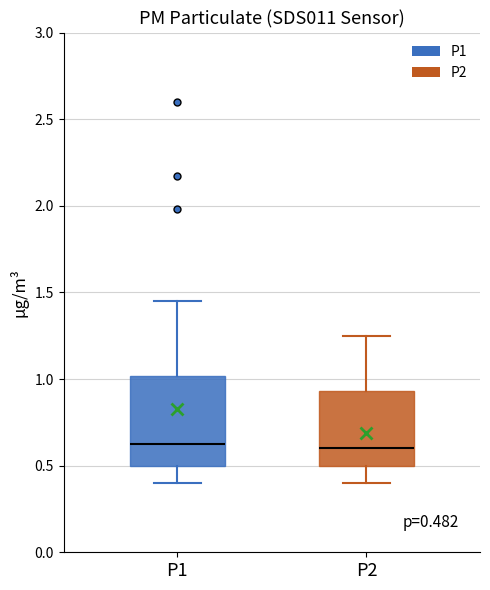

Comparing the boxes themselves (not the whiskers), which one is the tallest?

P1